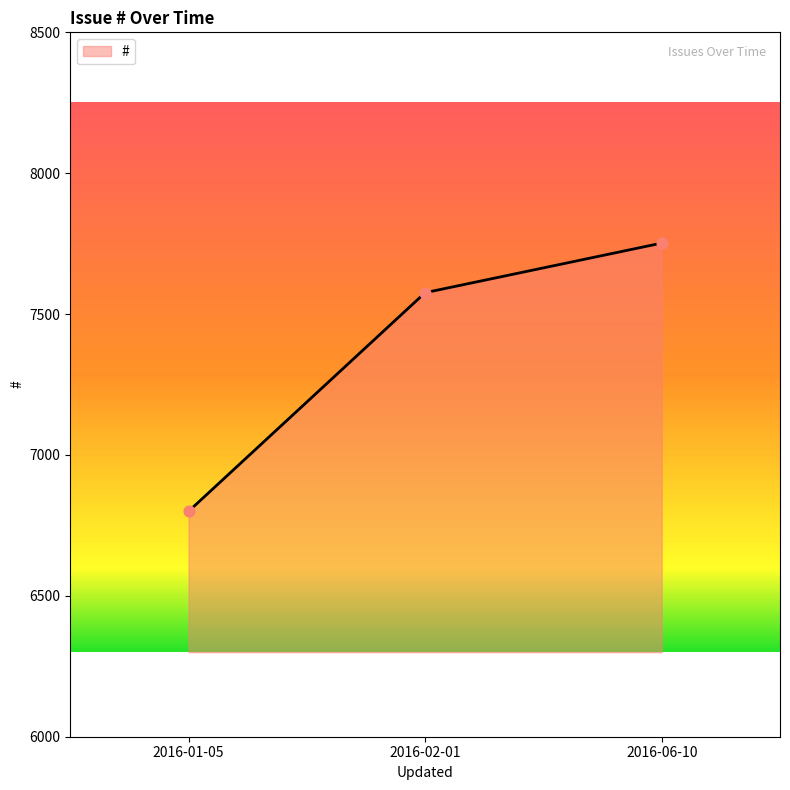

Between 2016-06-10 and 2016-01-05, which is larger?

2016-06-10